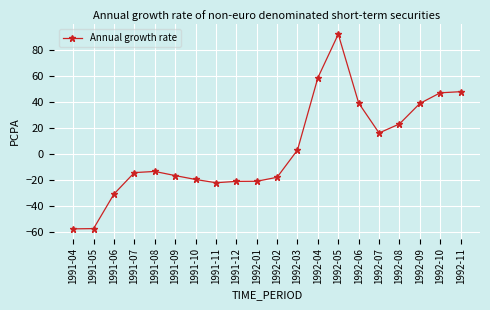

What position from the left is 1992-11?

20